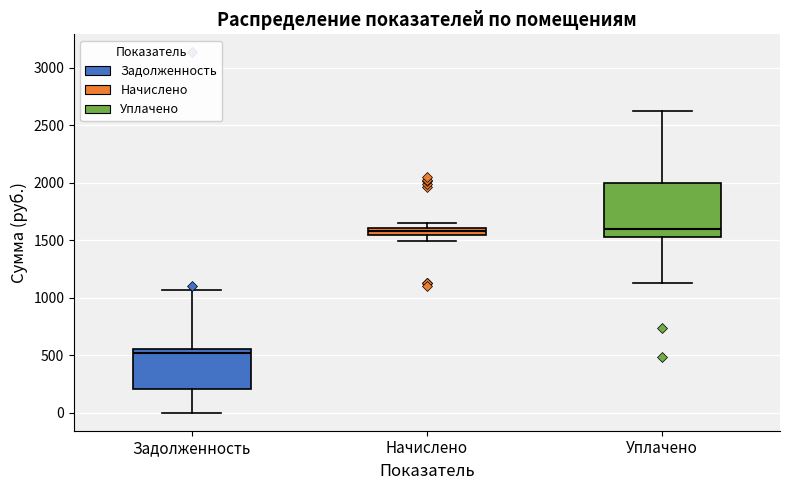

Where is the lower edge of the box for Начислено on the y-axis? The values are not printed on the chart, so give them approximately, as read against the axis.

1550